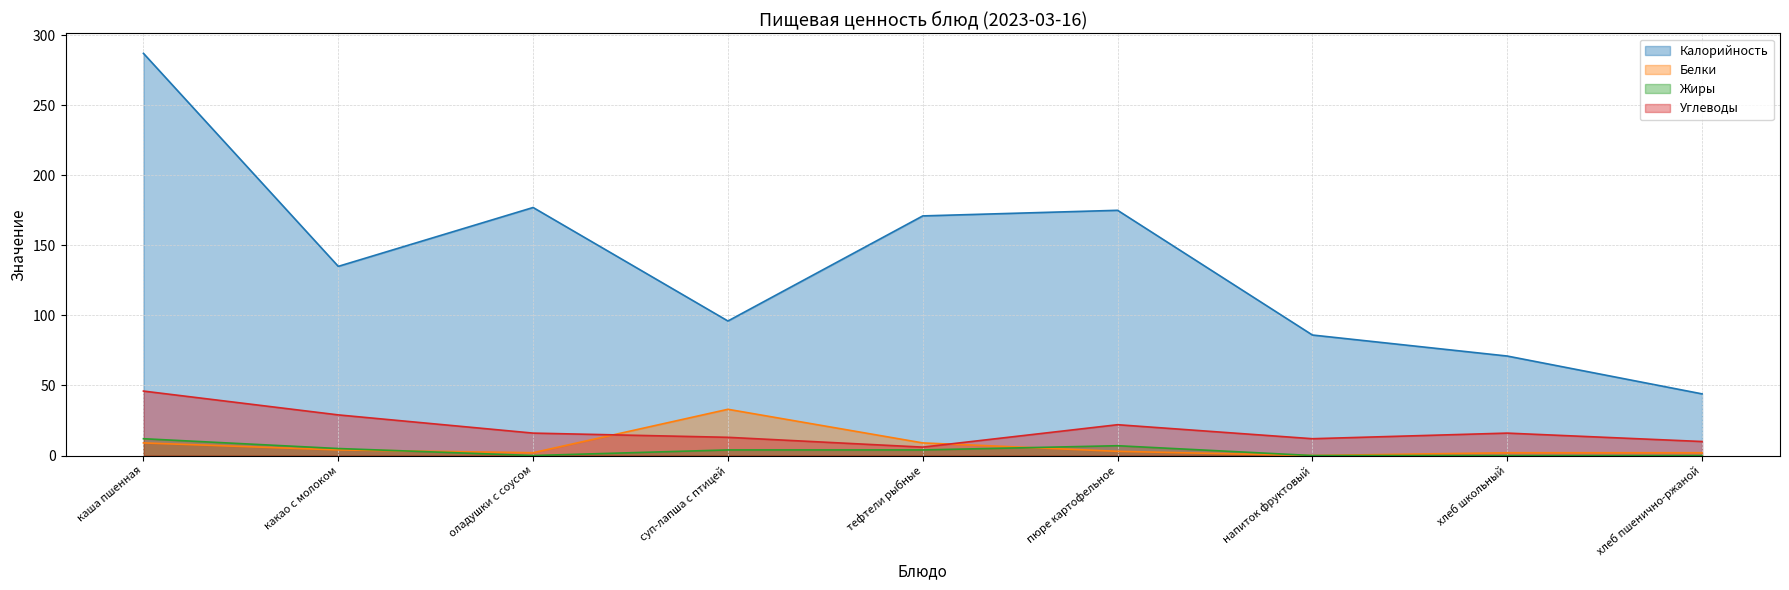

Which series changed the most between тефтели рыбные and хлеб школьный?

Калорийность